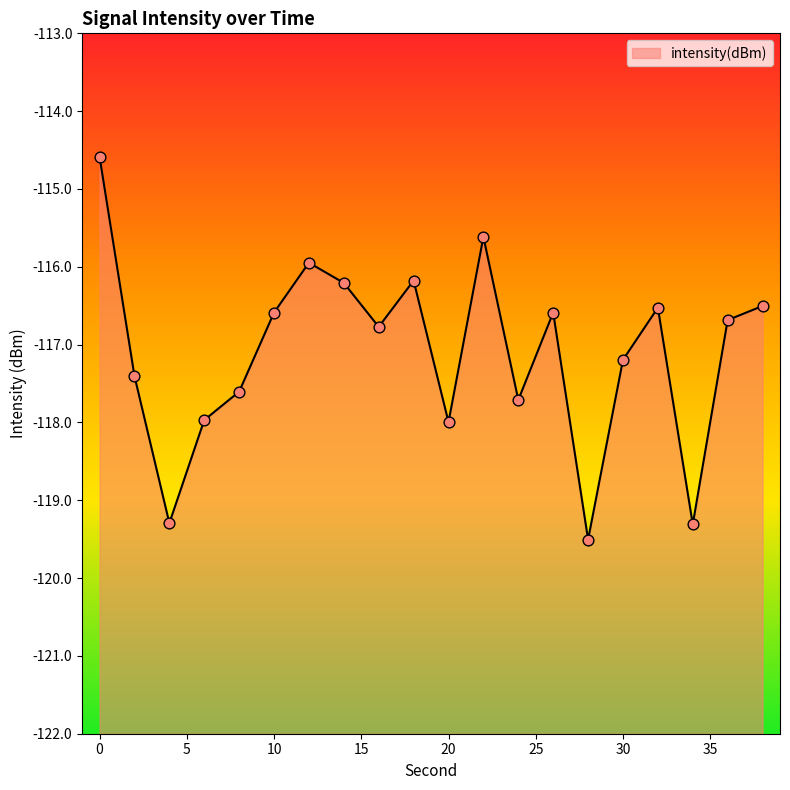

What is the change in value from 2 to 22?

+1.8